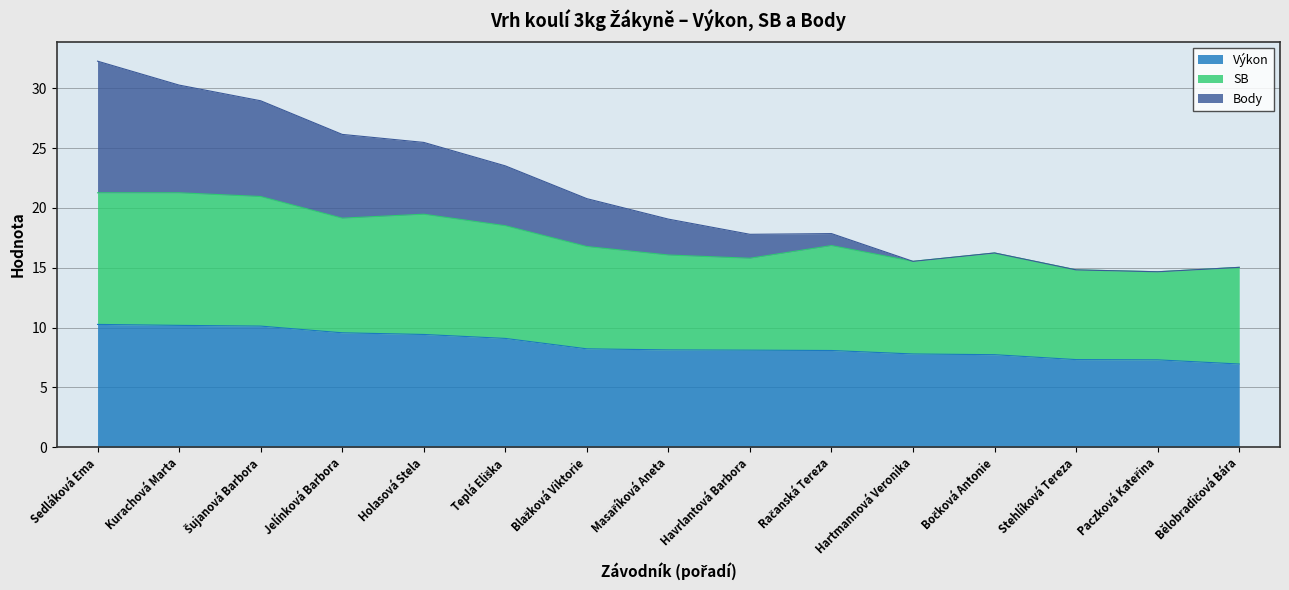

True or false: Body and SB intersect in this chart.

False